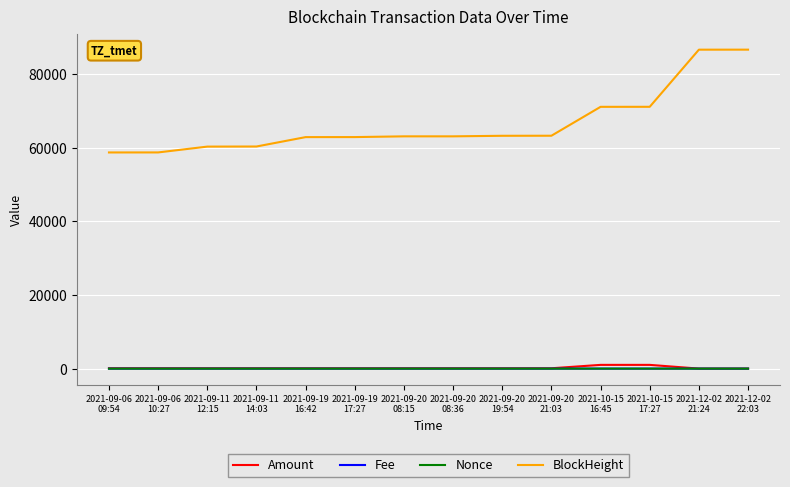

Which series has the largest total across all categories?

BlockHeight